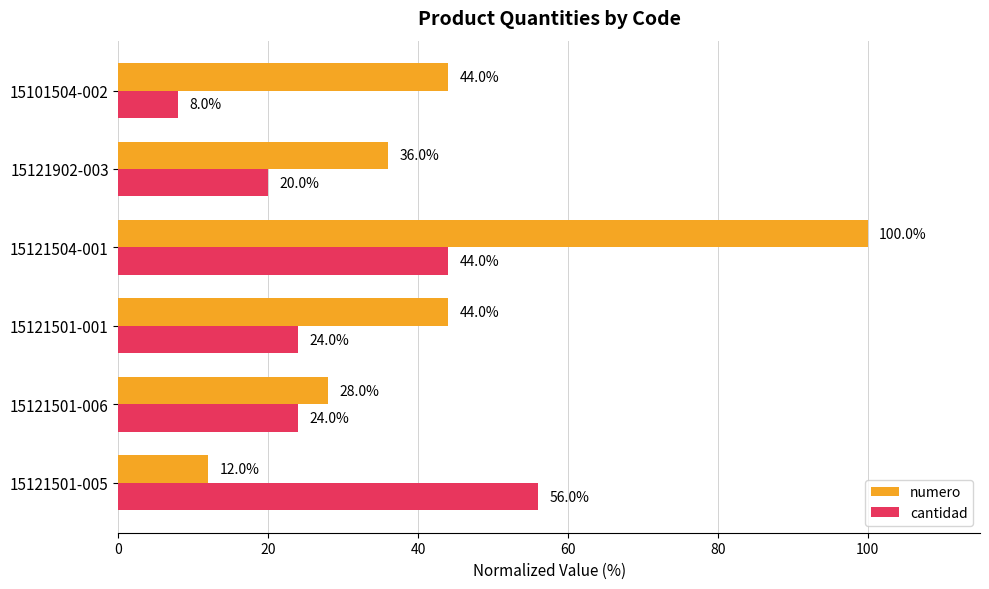

Which series changed the most between 15121501-005 and 15121902-003?

cantidad